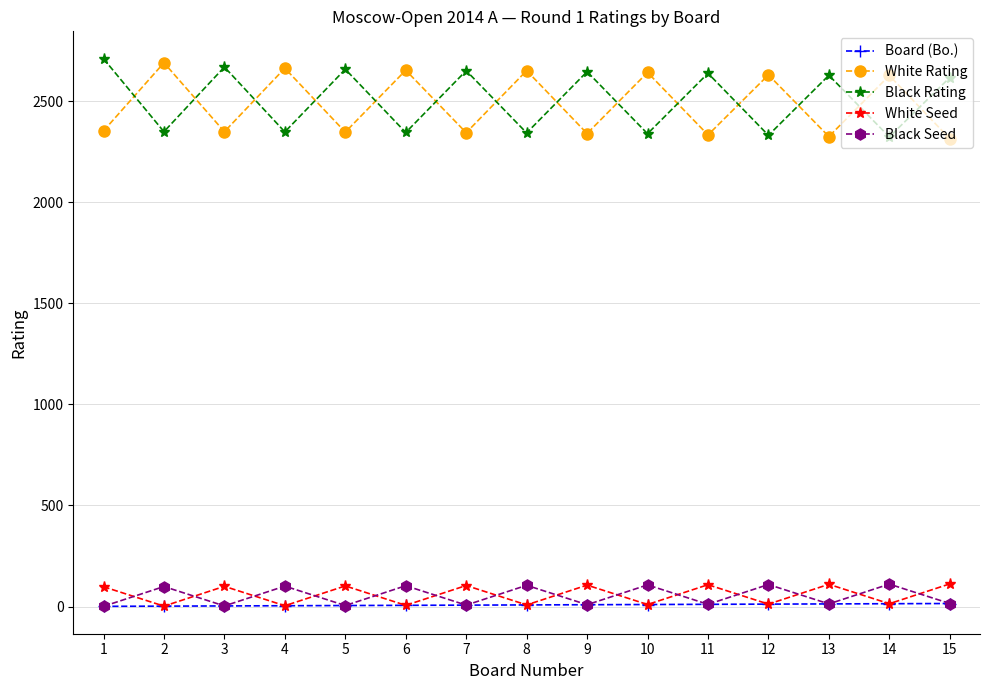

What is the difference between the Black Seed values at 2 and 11?

88